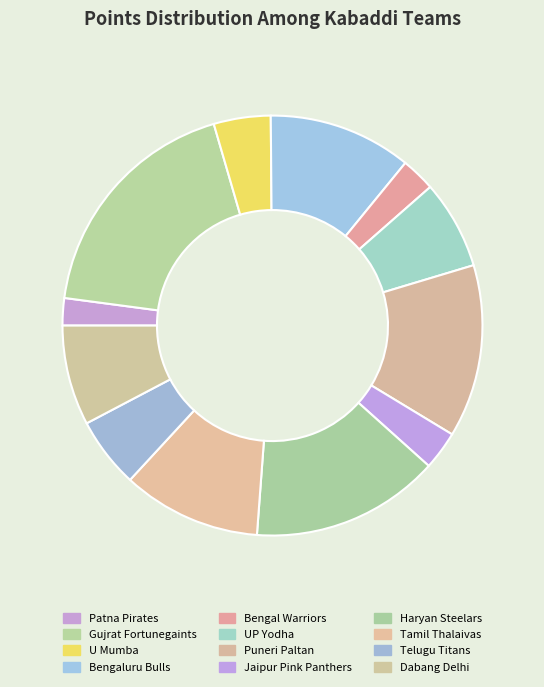

How many segments does this pie chart have?

12